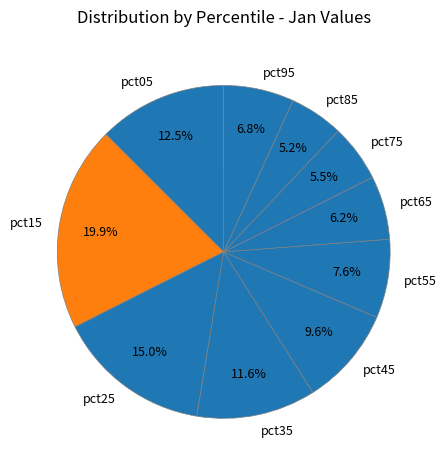

Does pct75 account for over 50% of the chart?

No